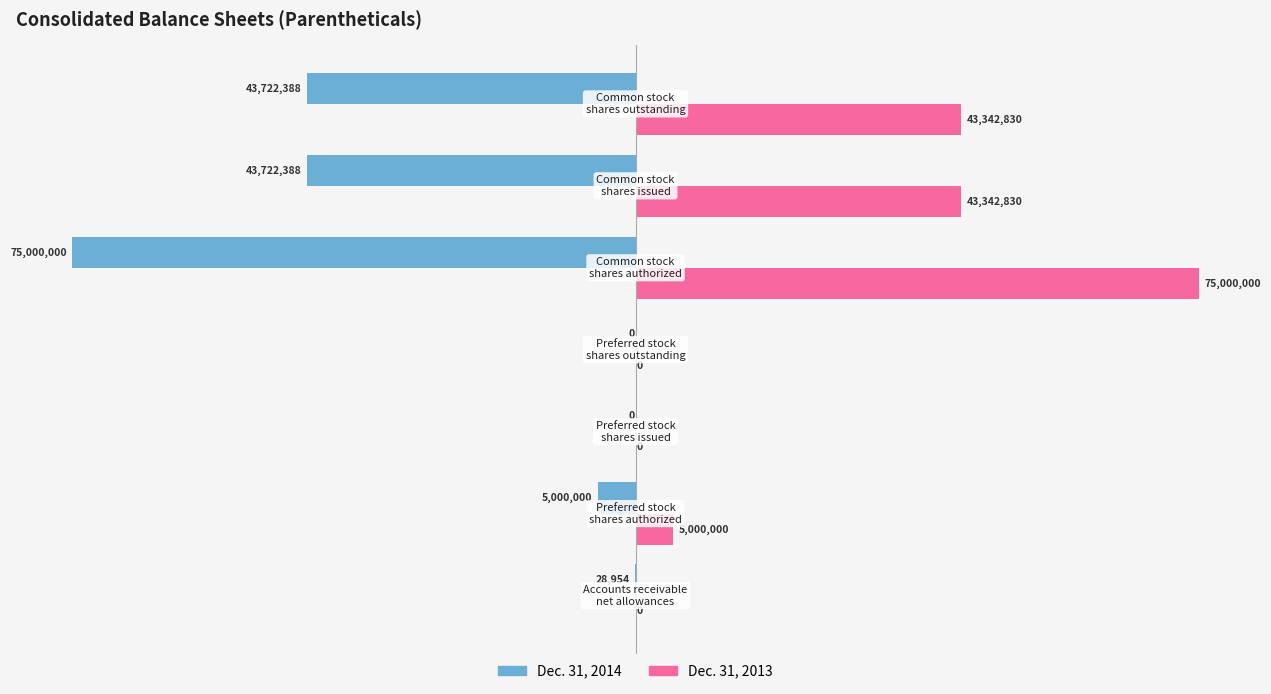

What is the greatest value displayed?

75000000